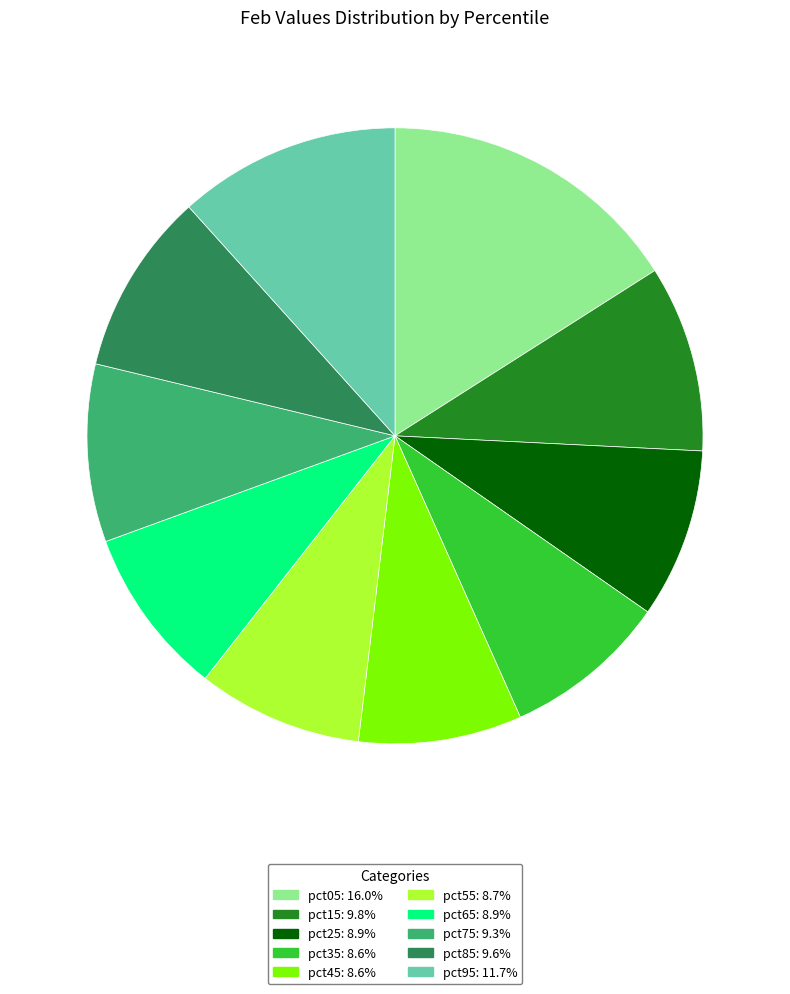

Do pct15 and pct25 together represent more than half of the pie?

No